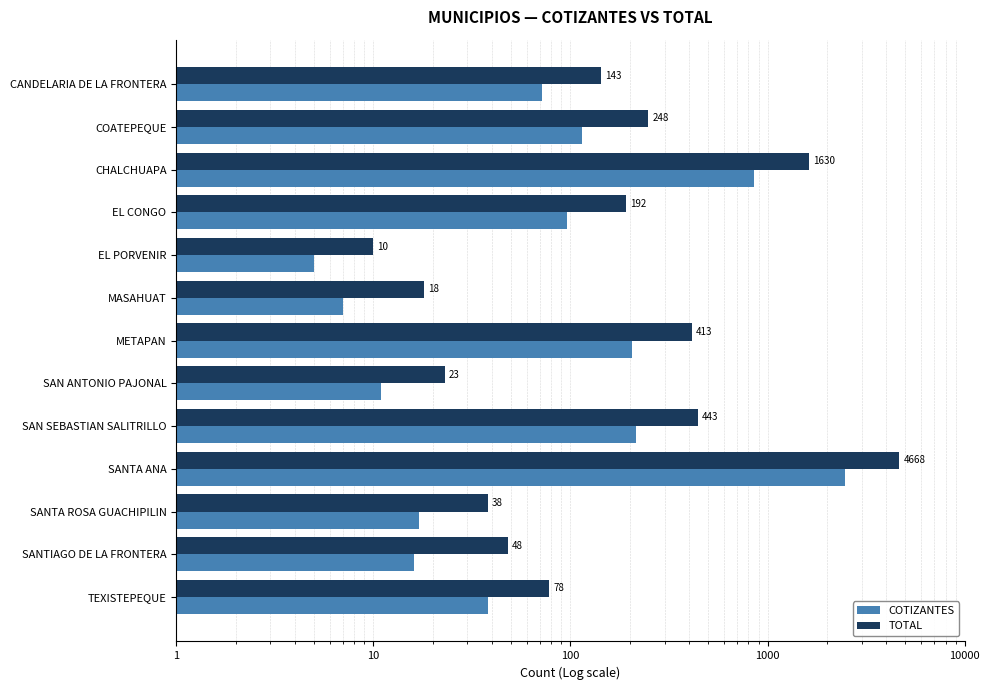

What is the difference between the maximum and minimum values in the COTIZANTES series?

2452